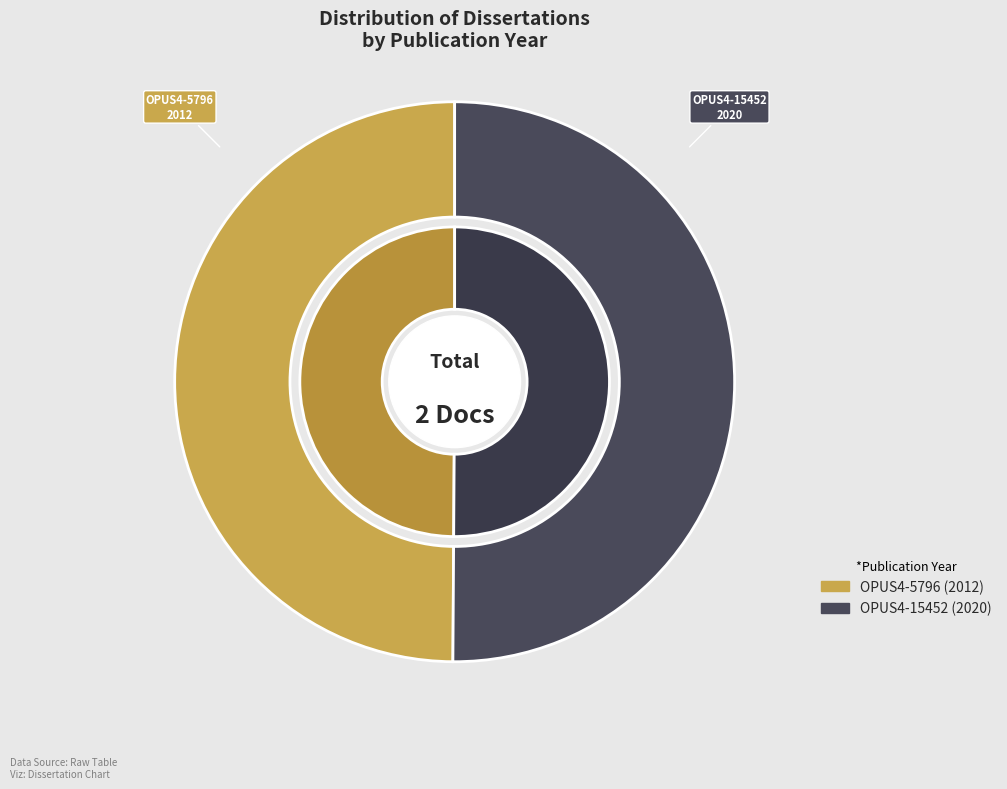

Count the number of slices in the pie.

2